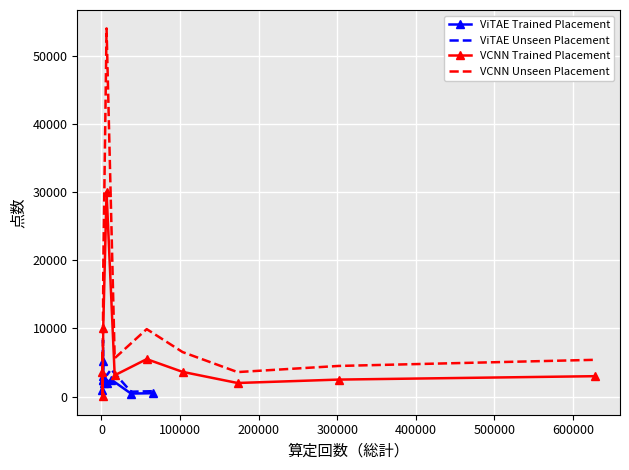

Is this an area chart (filled region under the line)?

No